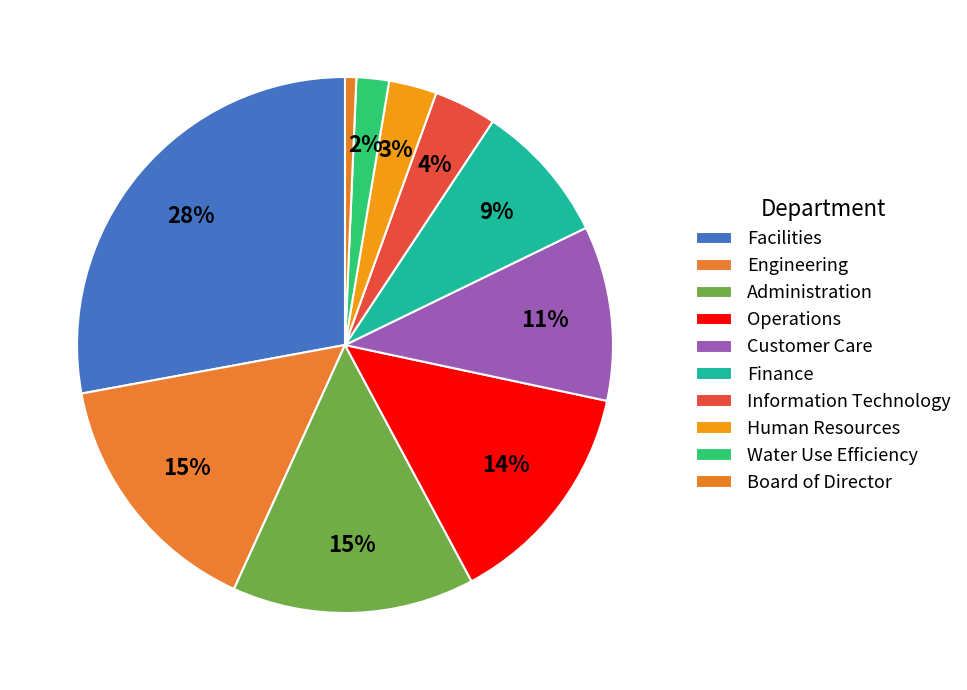

How many slices are in this pie chart?

10